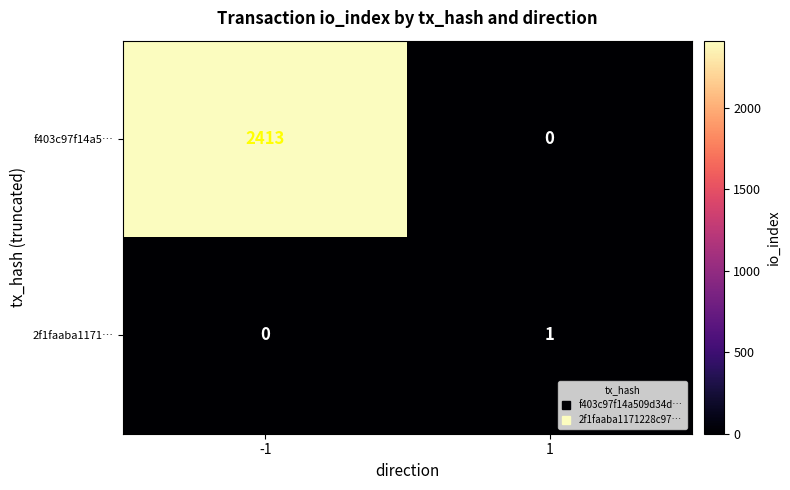

Which series has the largest range (max minus min)?

f403c97f14a5…